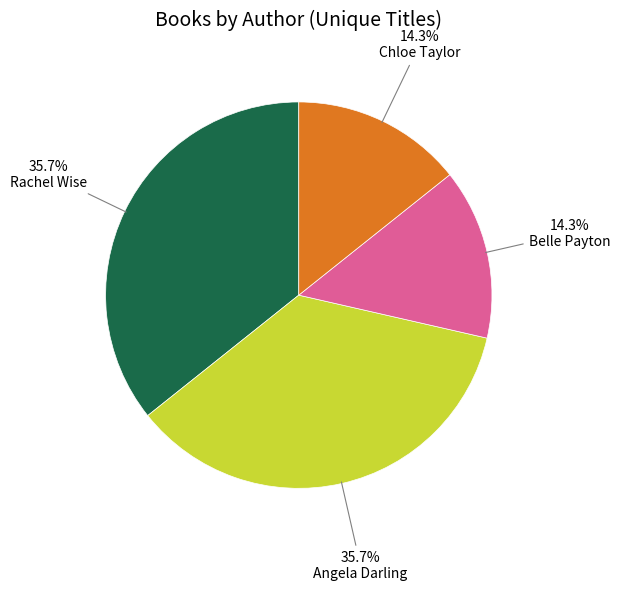

Is there a majority slice in this chart?

No